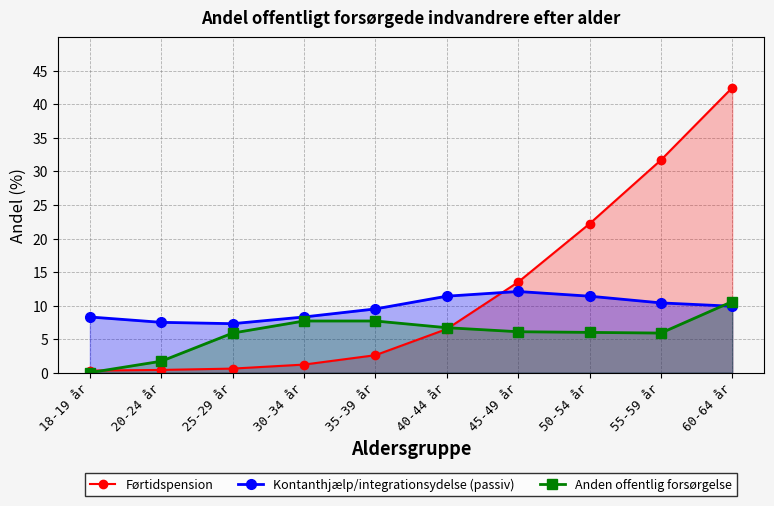

At which category does the chart reach its minimum across all series?

18-19 år